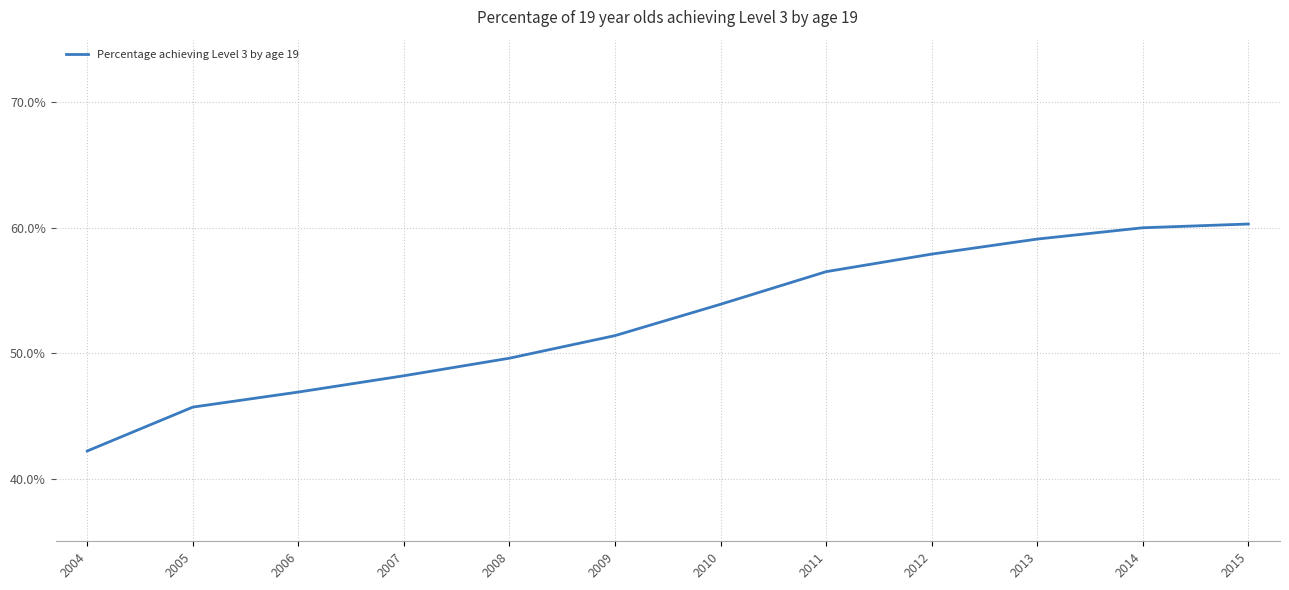

The chart shows a value of 64.3 at 2006. True or false?

False